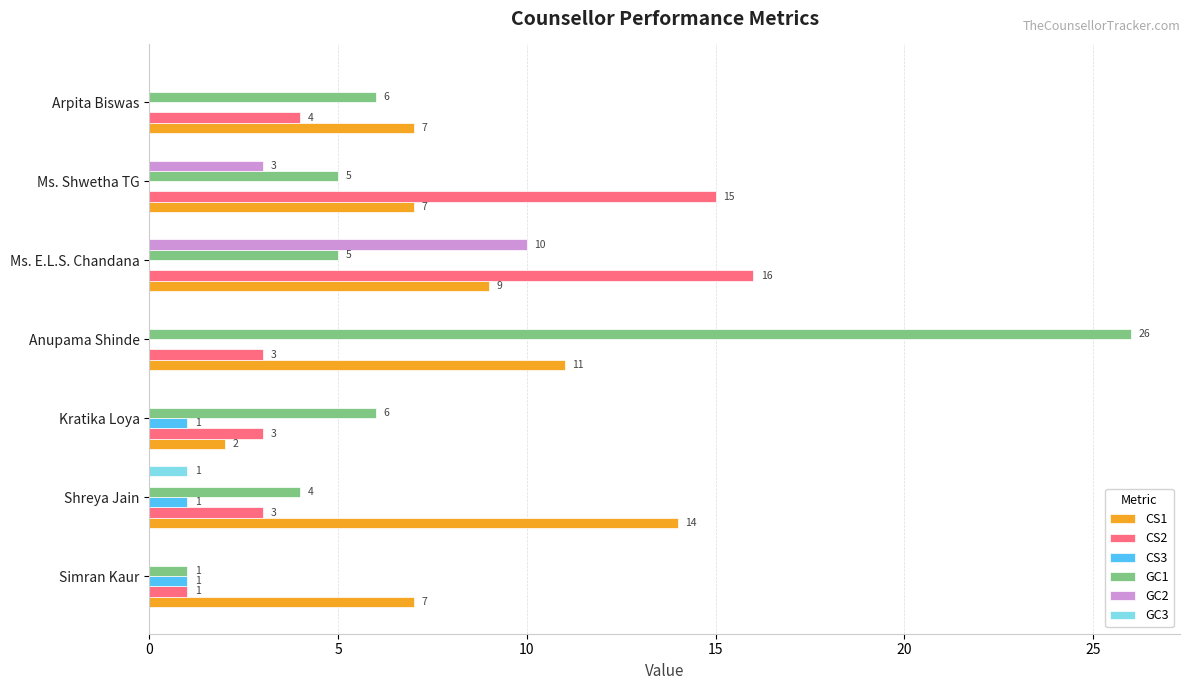

Where is GC2 nearest to the value 5?

Ms. Shwetha TG